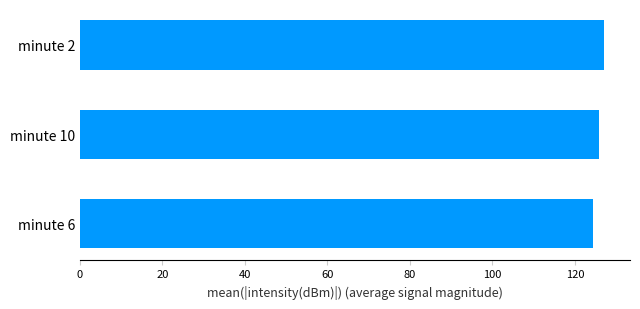

Rank the categories by value from lowest to highest.

minute 6, minute 10, minute 2